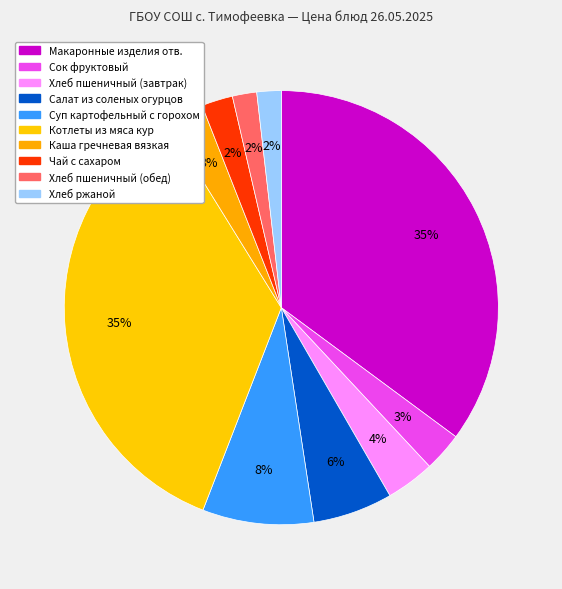

Count the number of slices in the pie.

10